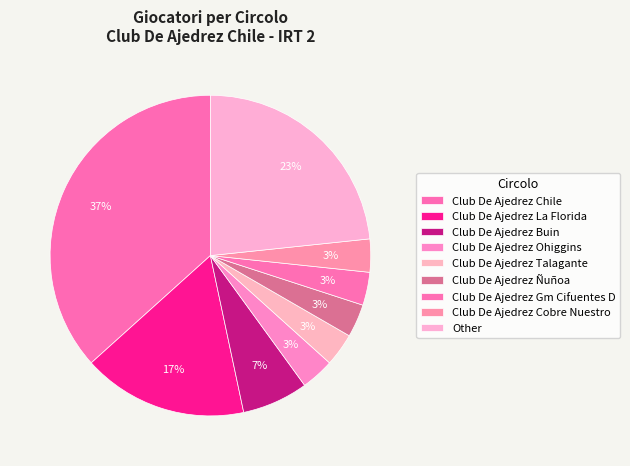

How many segments does this pie chart have?

9